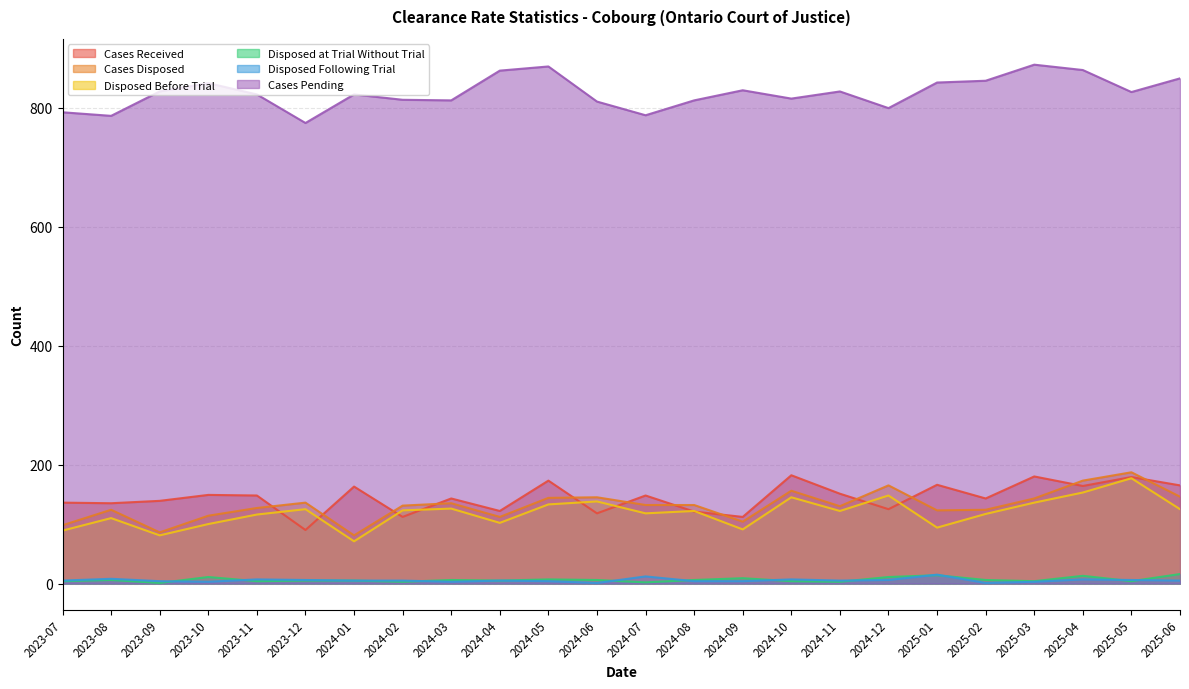

Where does the Disposed Before Trial series first go above 122?

2023-12